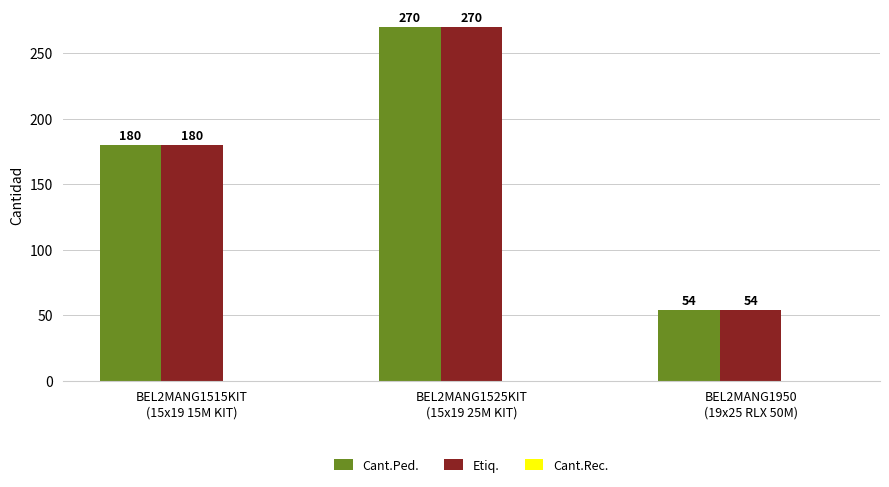

What is the maximum value for Etiq.?

270